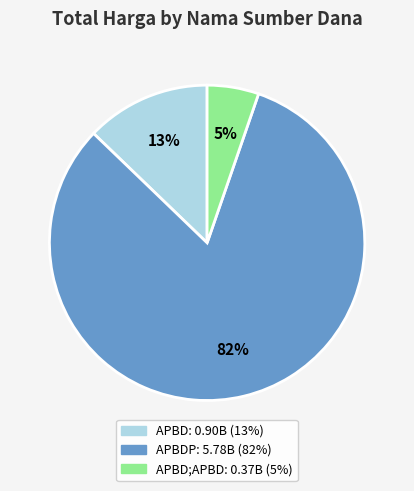

To the nearest percent, what is the average slice percentage?

33%